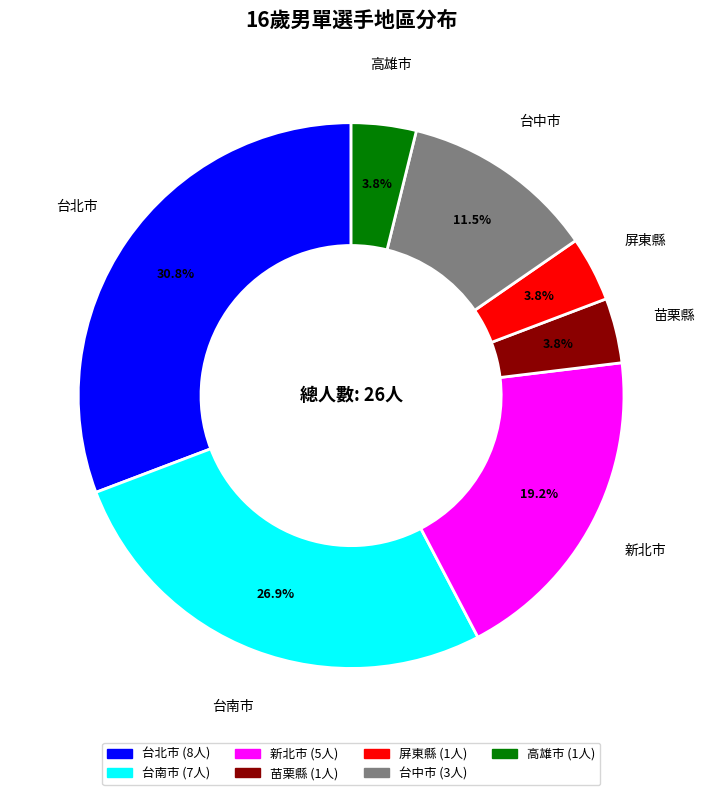

Combined, do 屏東縣 and 台南市 account for over 50%?

No